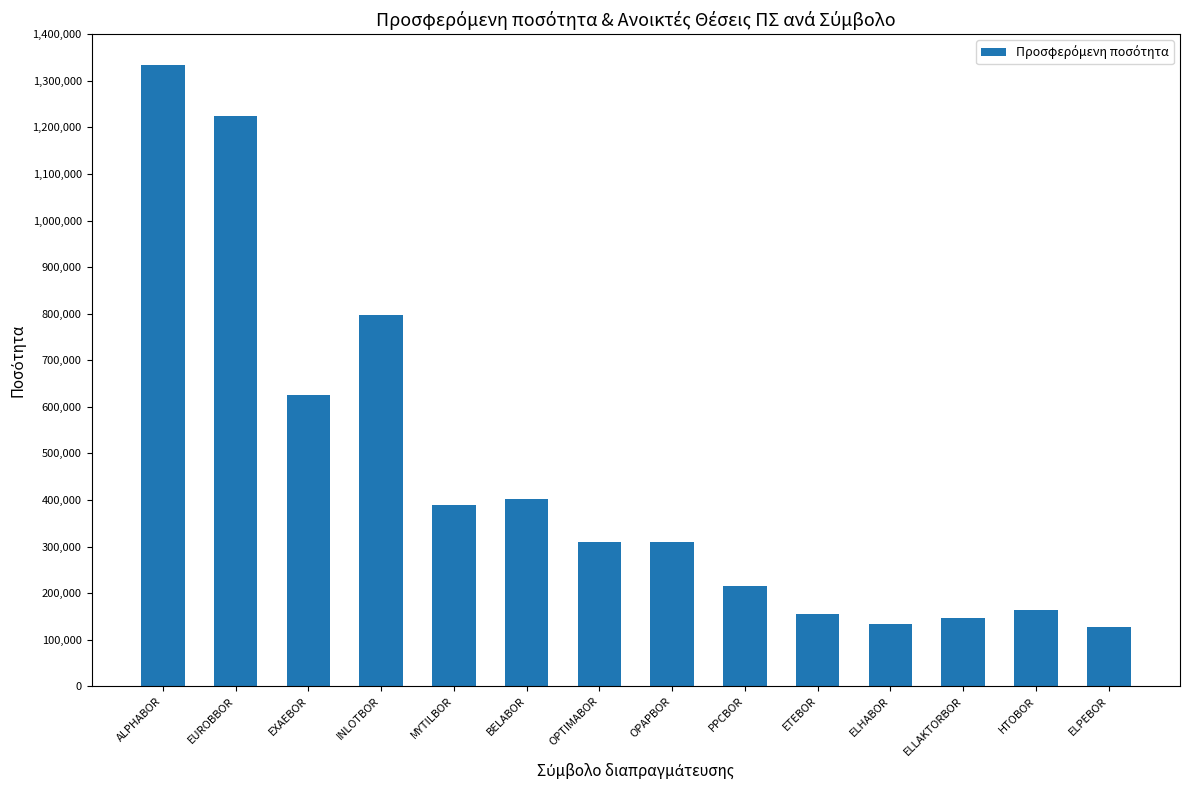

What is the label of the 1st bar from the left?

ALPHABOR